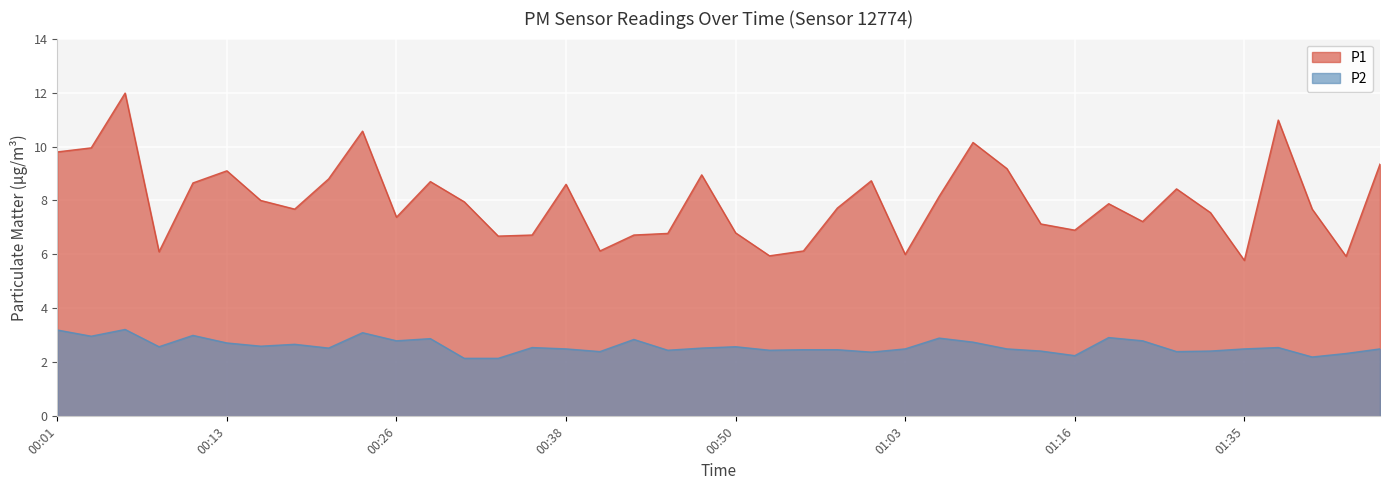

Is it true that P2 equals 4.1 at 00:40?

False